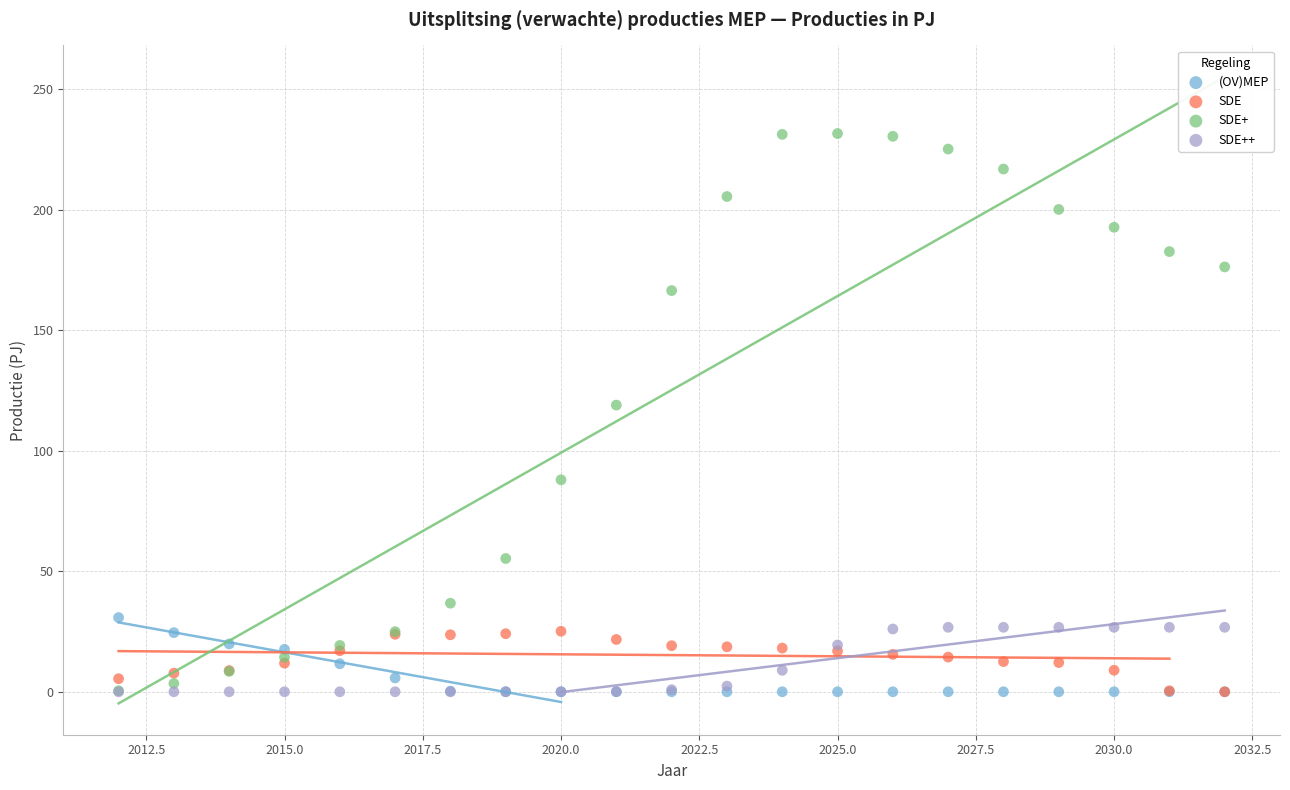

Which series has the widest spread of Y values?

SDE+